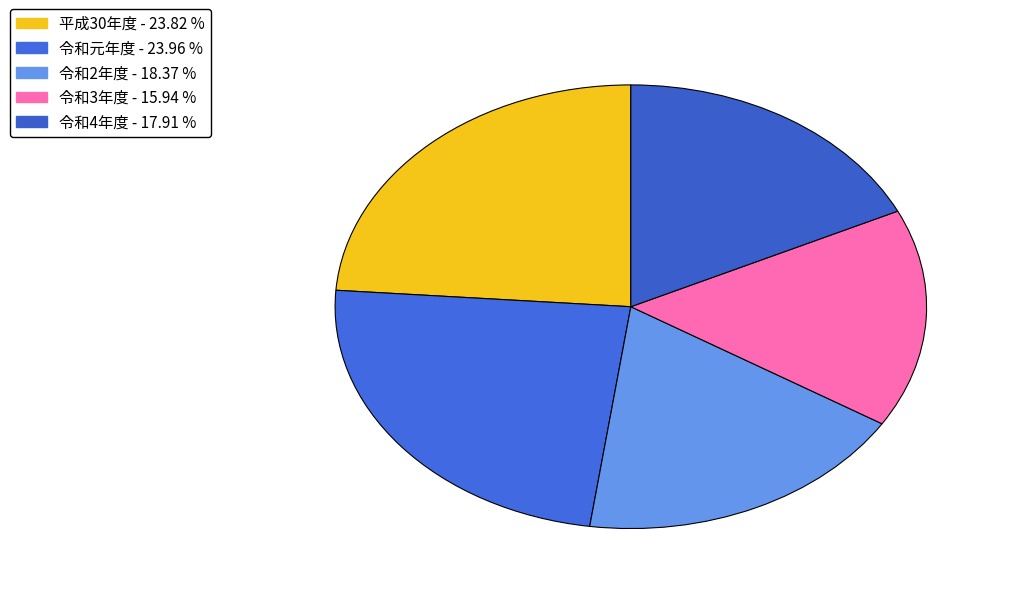

Between 令和2年度 and 平成30年度, which is larger?

平成30年度